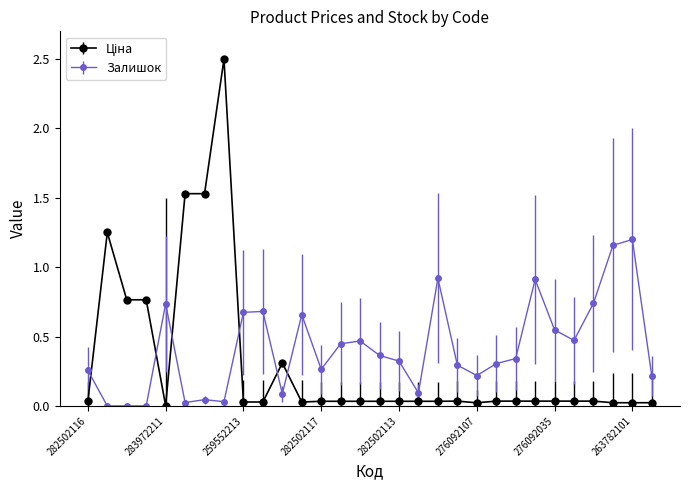

True or false: Залишок has more than 2 points higher than both neighbors.

True